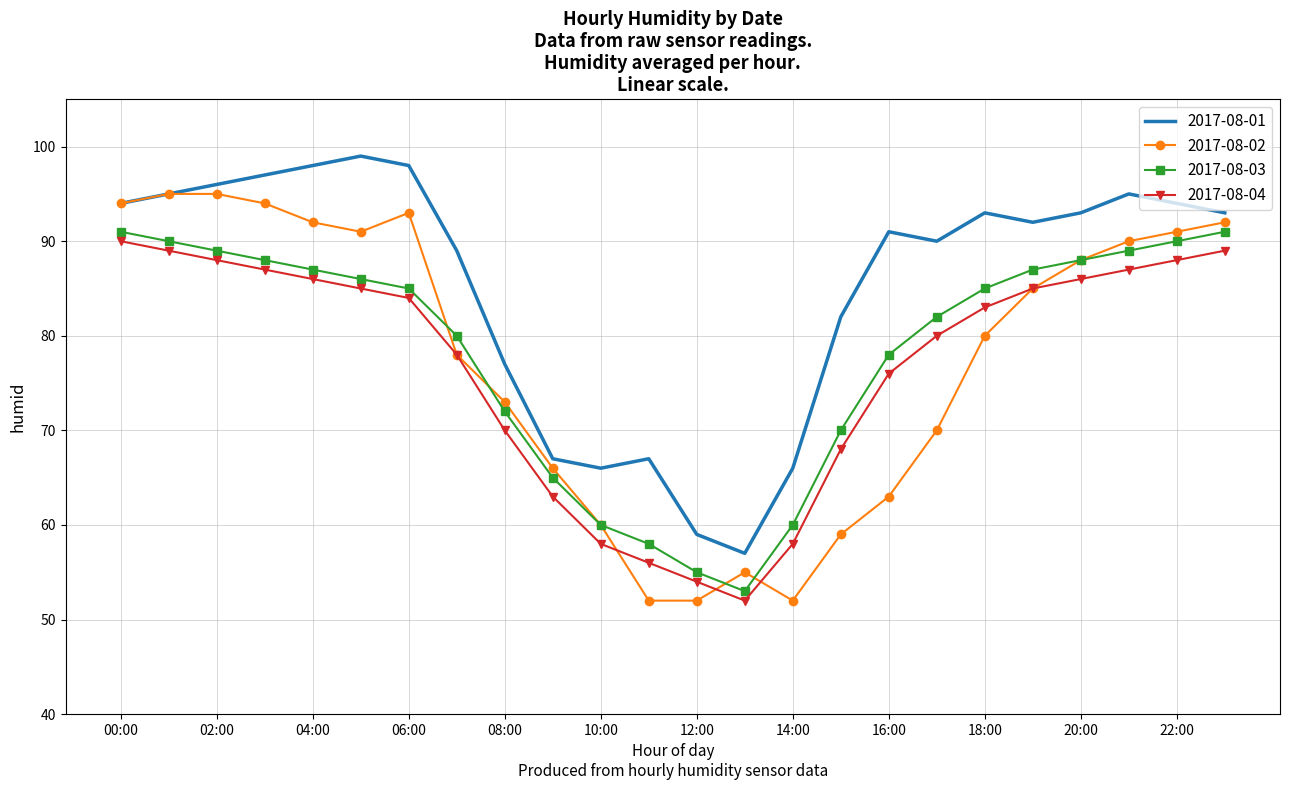

True or false: 2017-08-03 and 2017-08-01 cross at least once.

False